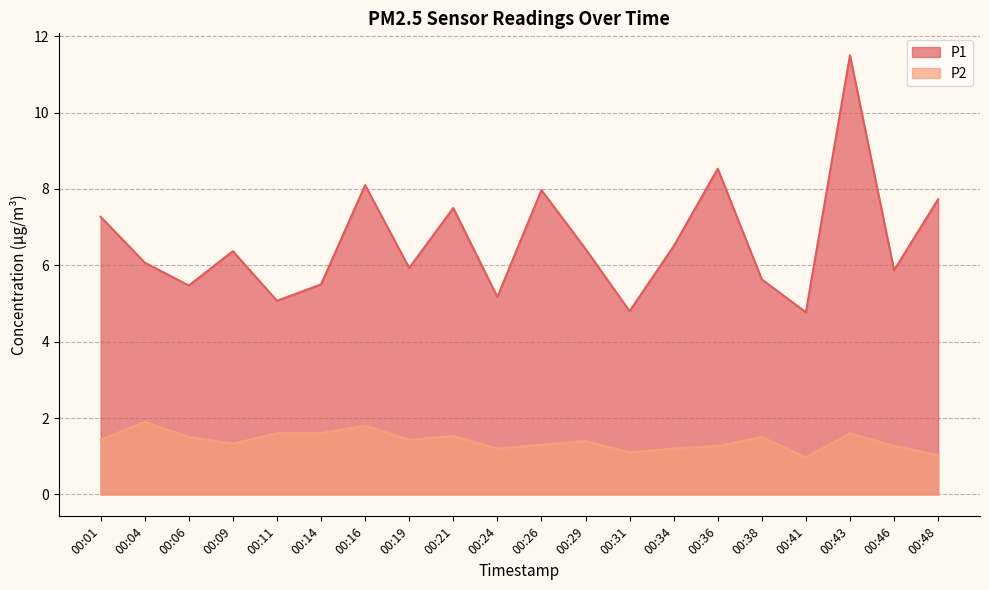

At which label is P2 closest to 1?

00:41